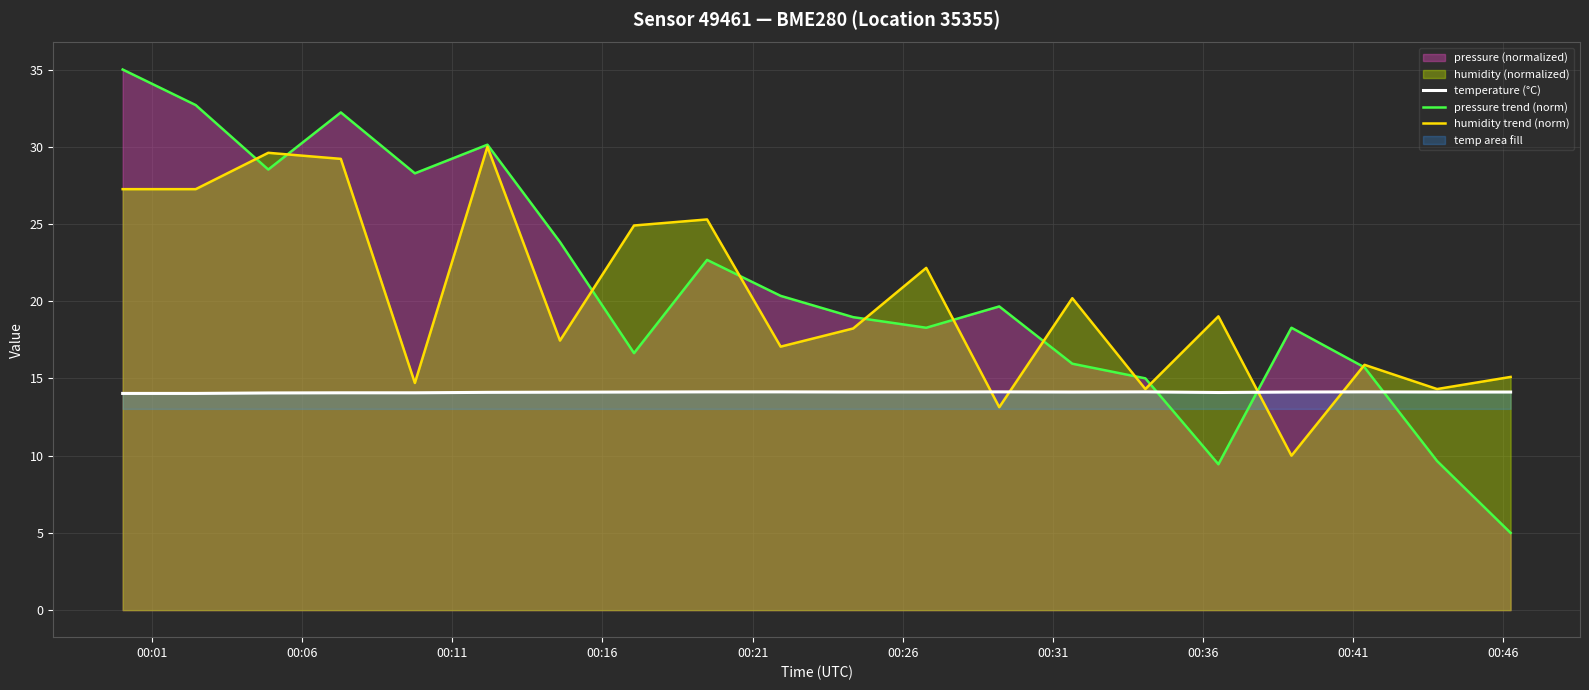

How many intersections are there between pressure trend (norm) and humidity trend (norm)?

11